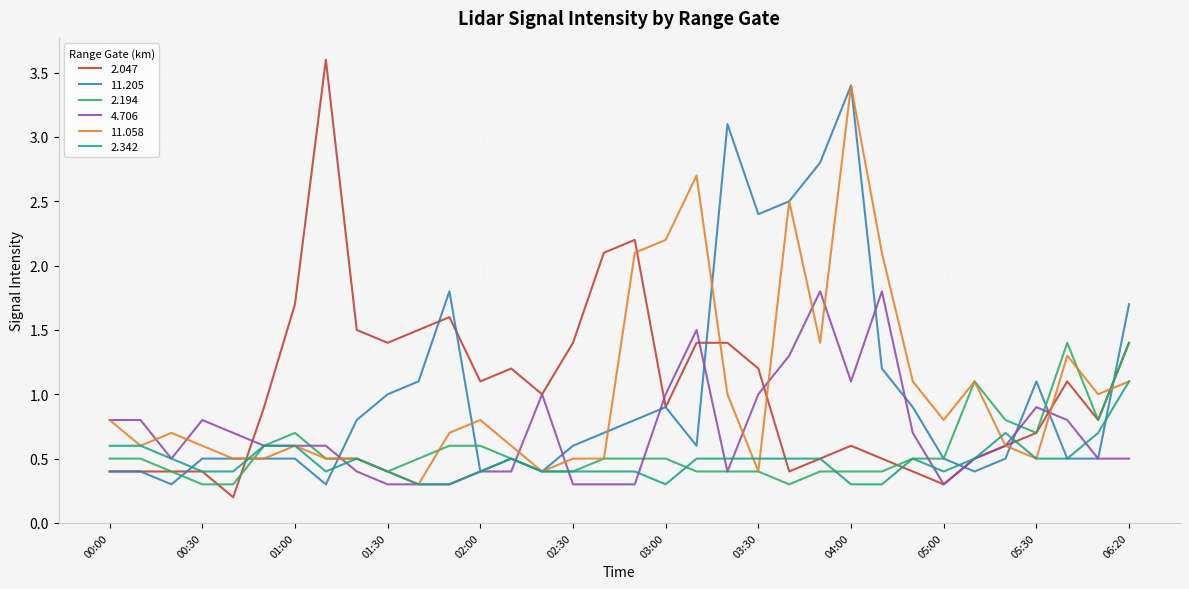

What is the average value of the 4.706 series?

0.7